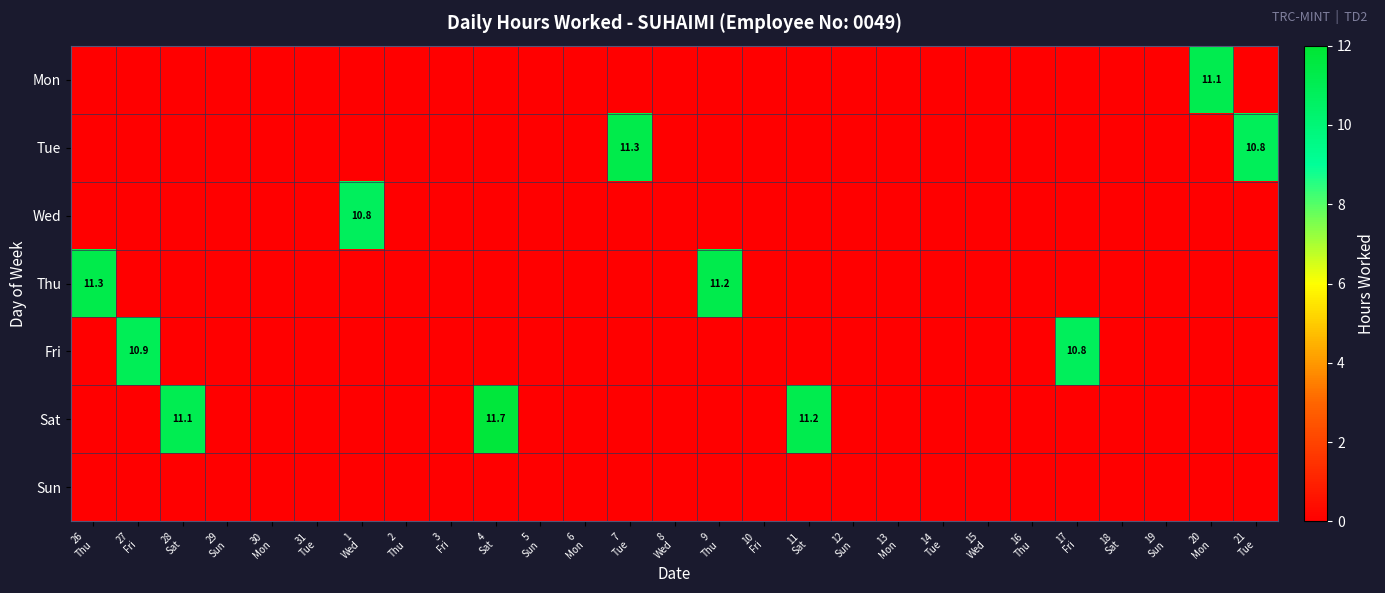

What is the average value of the Tue series?

0.8